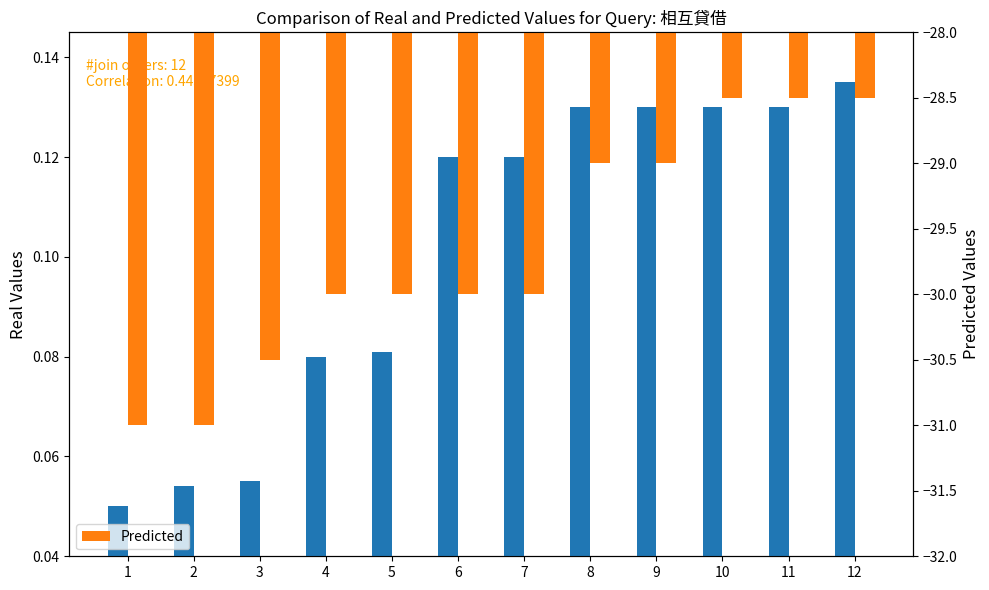

What is the highest value of the Real Values series?

0.1